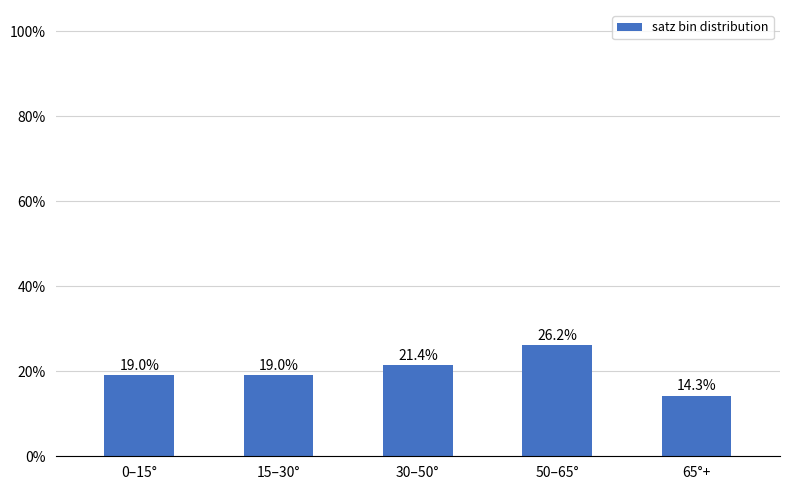

What position from the right is 65°+?

1